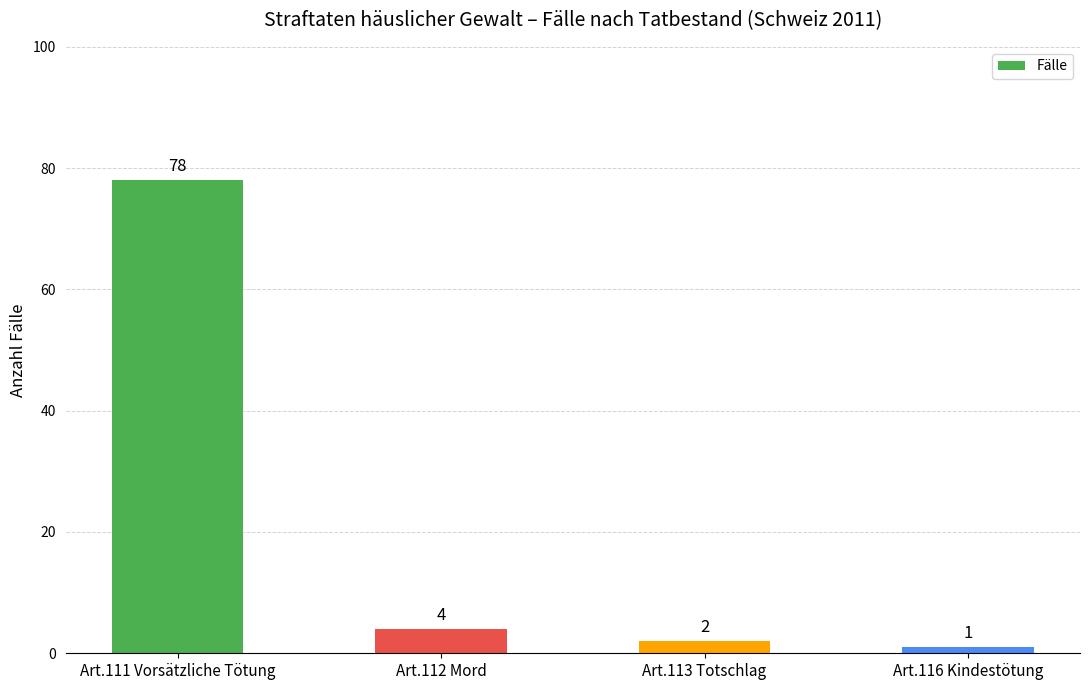

What is the change in value from Art.111 Vorsätzliche Tötung to Art.116 Kindestötung?

-77